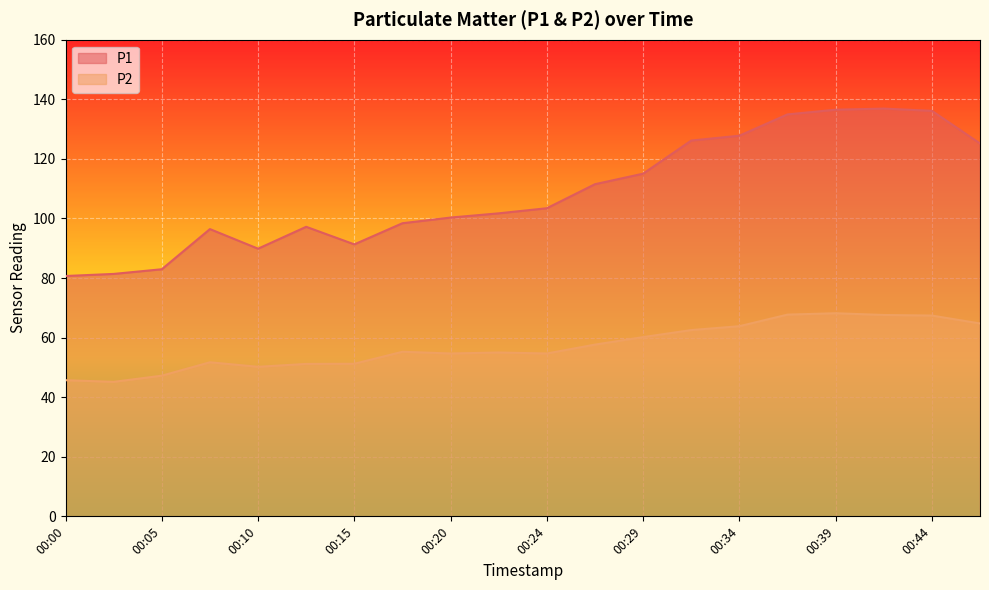

True or false: P2 and P1 cross at least once.

False